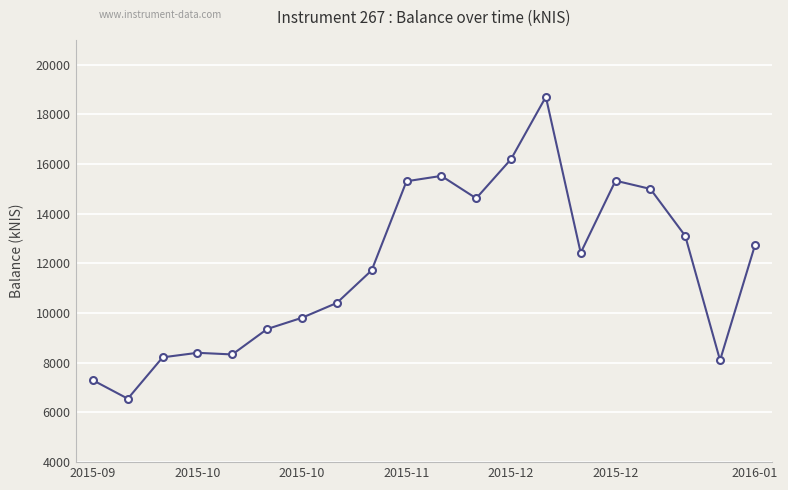

What is the difference between the maximum and minimum values?

12146.0